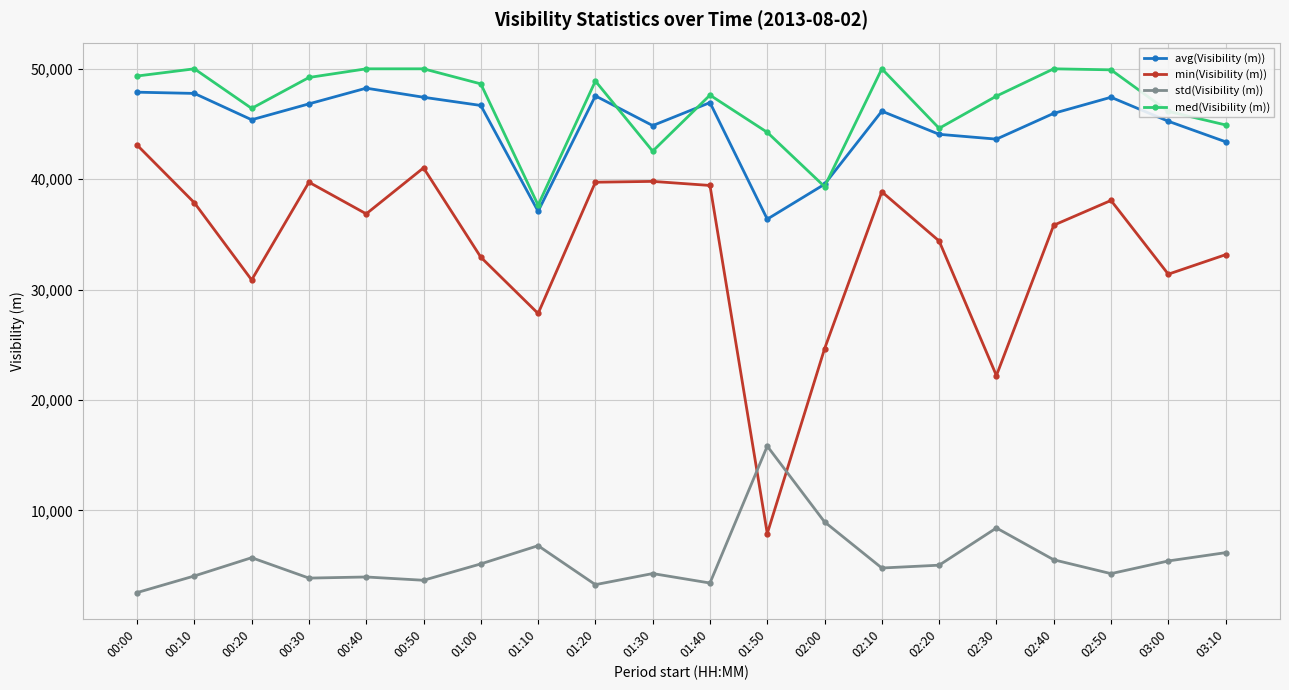

Is the value of avg(Visibility (m)) at 03:10 greater than the value of std(Visibility (m)) at 01:40?

Yes